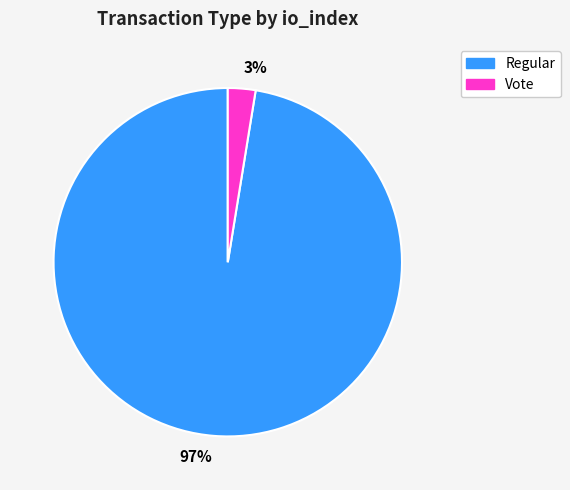

What is the smallest slice in the pie chart?

Vote